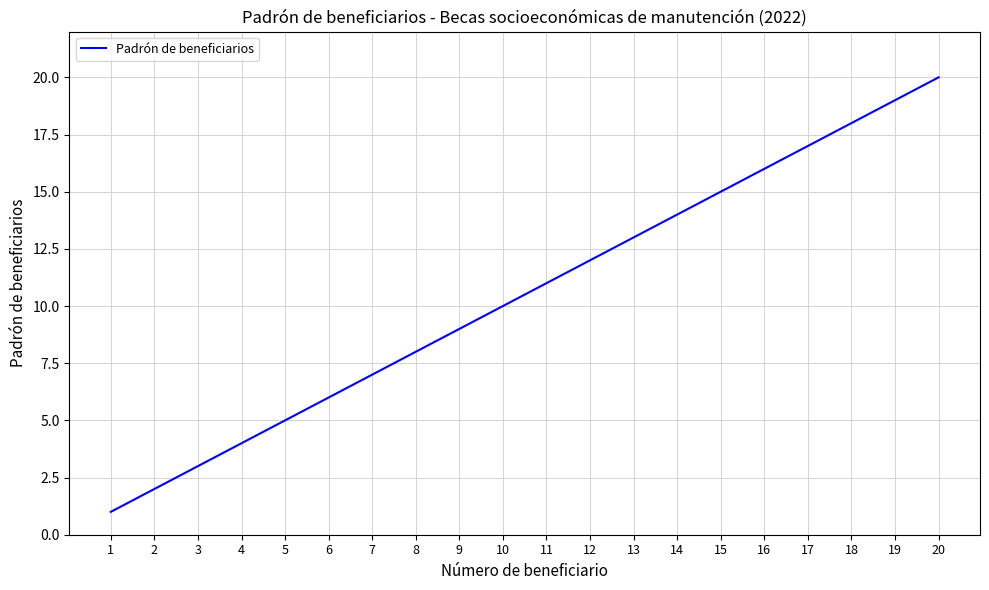

Rank the categories by value from lowest to highest.

1, 2, 3, 4, 5, 6, 7, 8, 9, 10, 11, 12, 13, 14, 15, 16, 17, 18, 19, 20